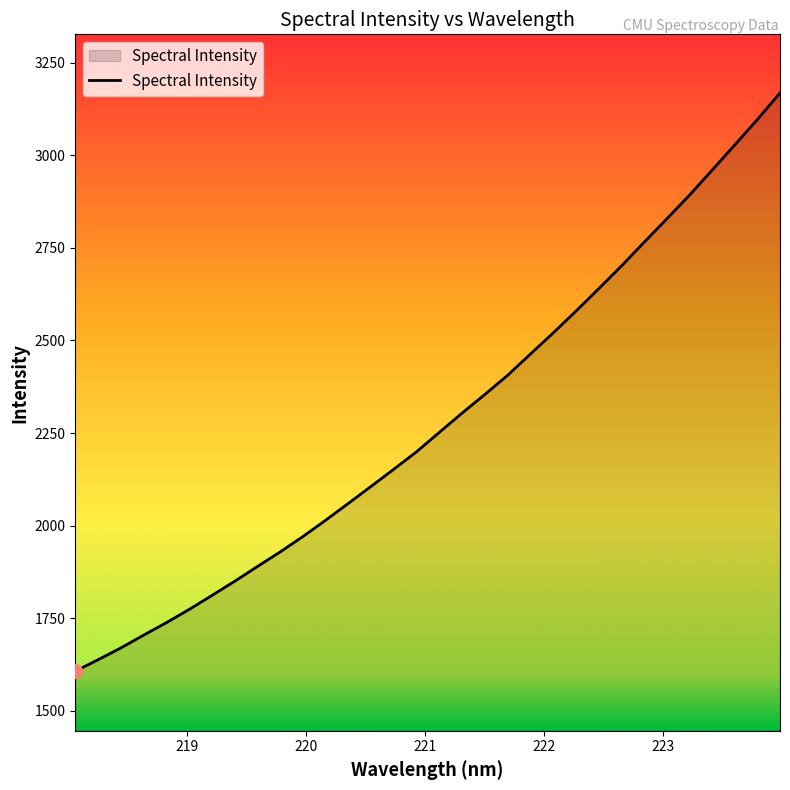

Reading left to right, transcribe all the data shown in this chart.

1607.3	1638.2	1670.0	1704.6	1738.2	1773.9	1811.5	1849.9	1889.7	1929.1	1970.6	2014.7	2060.2	2106.1	2152.4	2199.5	2251.8	2303.7	2353.9	2405.5	2462.7	2519.5	2578.3	2638.7	2699.9	2764.1	2827.4	2891.3	2959.0	3027.3	3096.2	3167.9